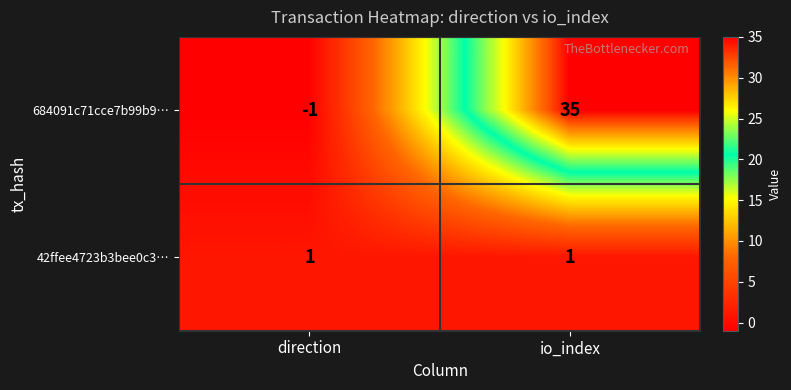

Read the 684091c71cce7b99b9… value at io_index, to the nearest 5.

35